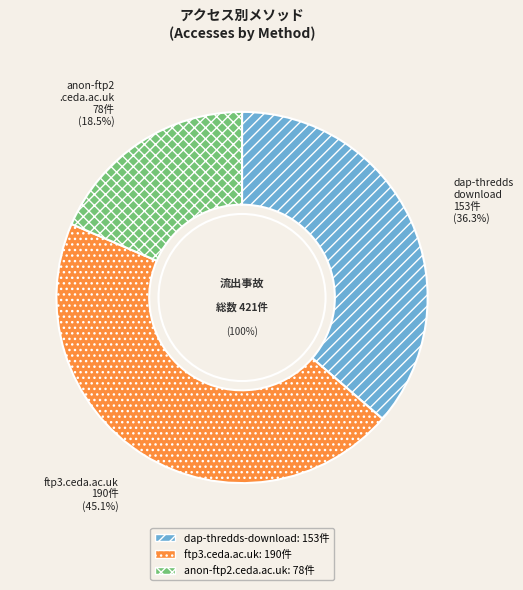

What percentage is NOT represented by dap-thredds-download?

63.7%